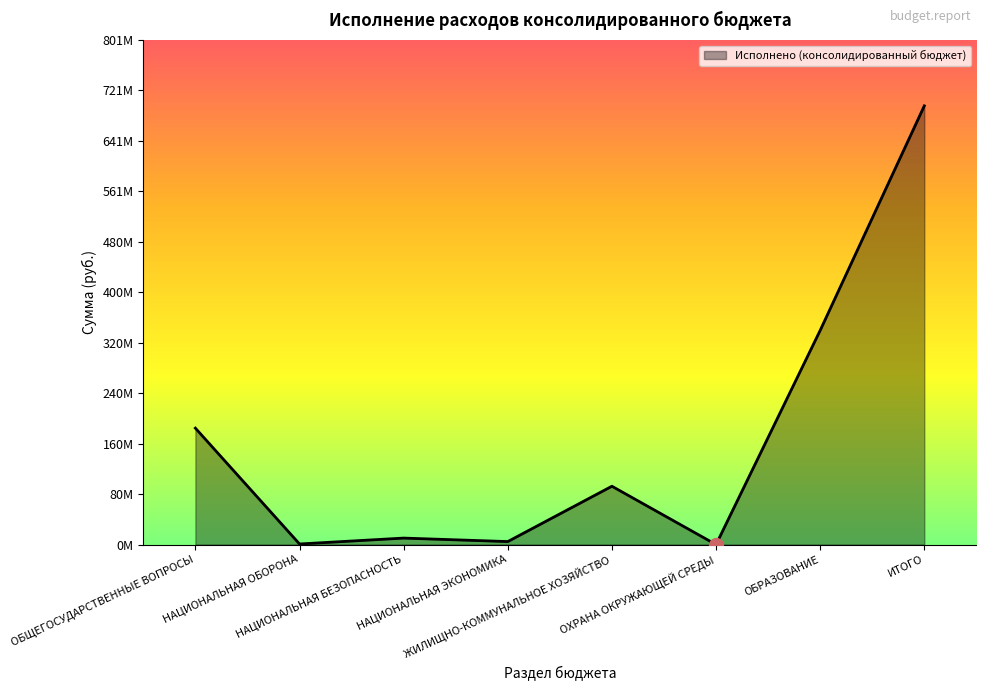

Does the chart display data point markers on the line(s)?

No